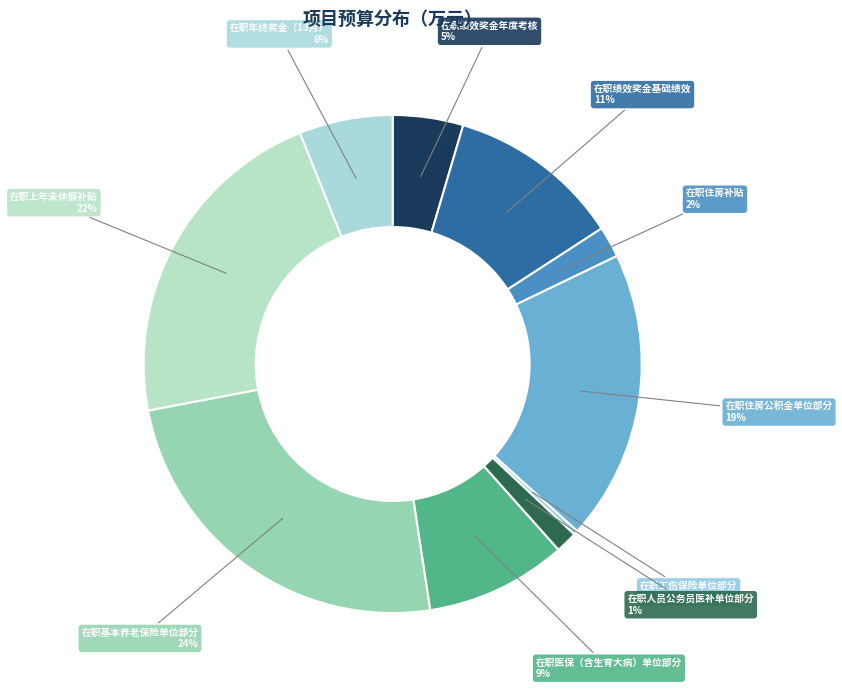

Is the sum of 在职医保（含生育大病）单位部分 and 在职人员公务员医补单位部分 greater than half?

No